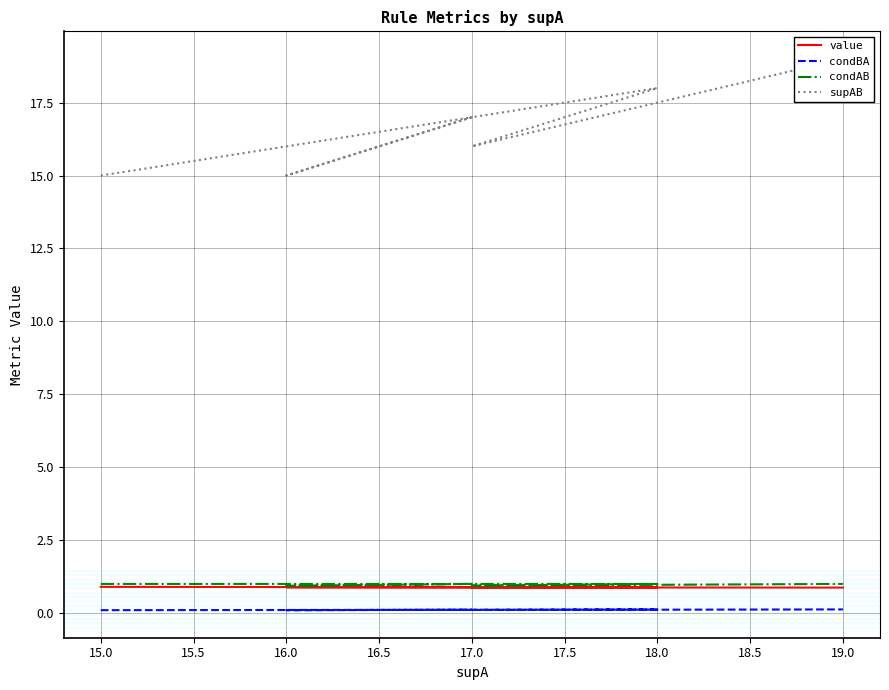

What is the difference between the second highest and minimum values in the supAB series?

3.0